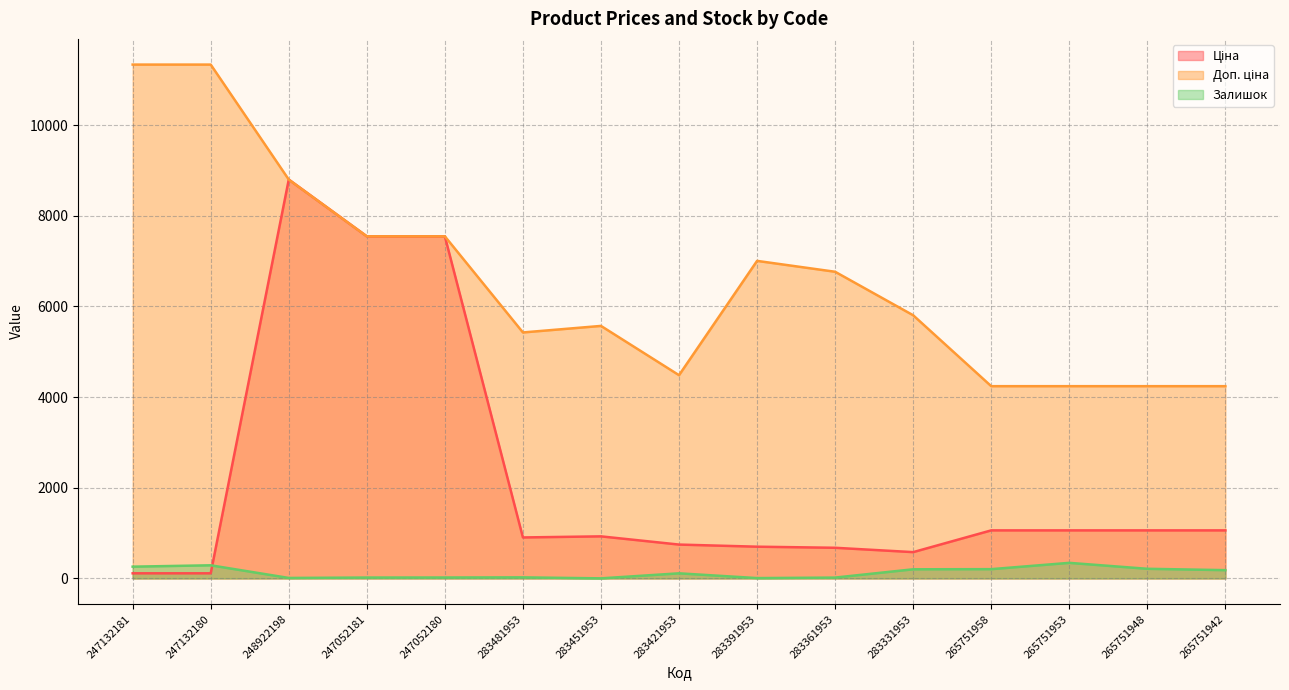

How many series are shown in this chart?

3